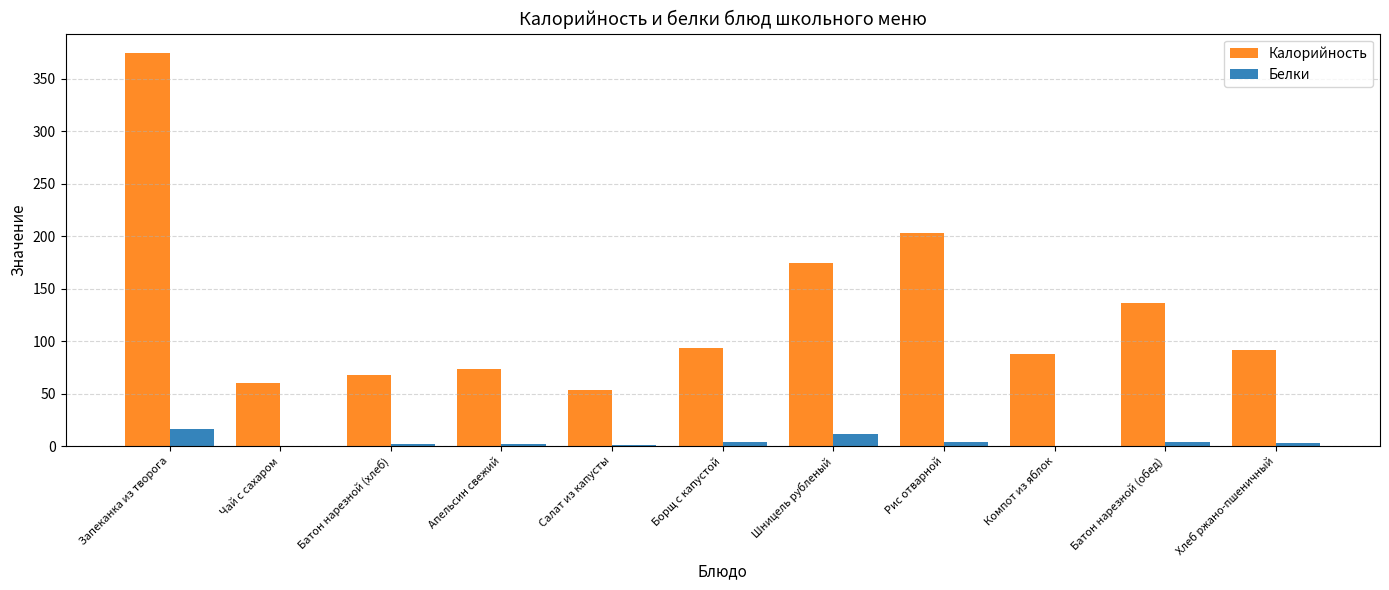

How many groups of bars are there?

11